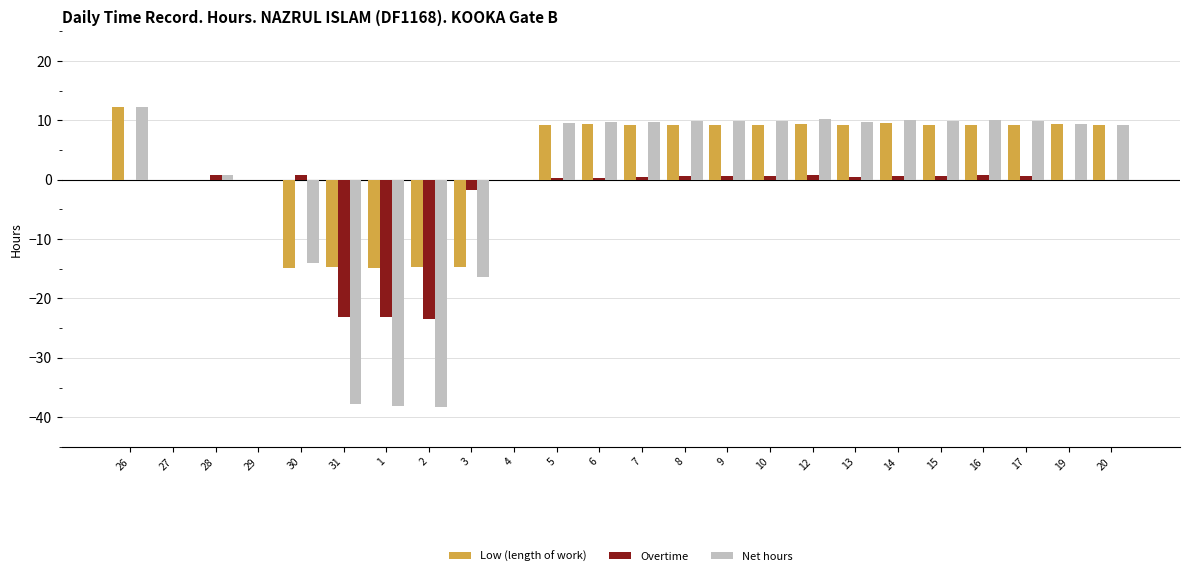

What is the greatest value displayed?

12.3